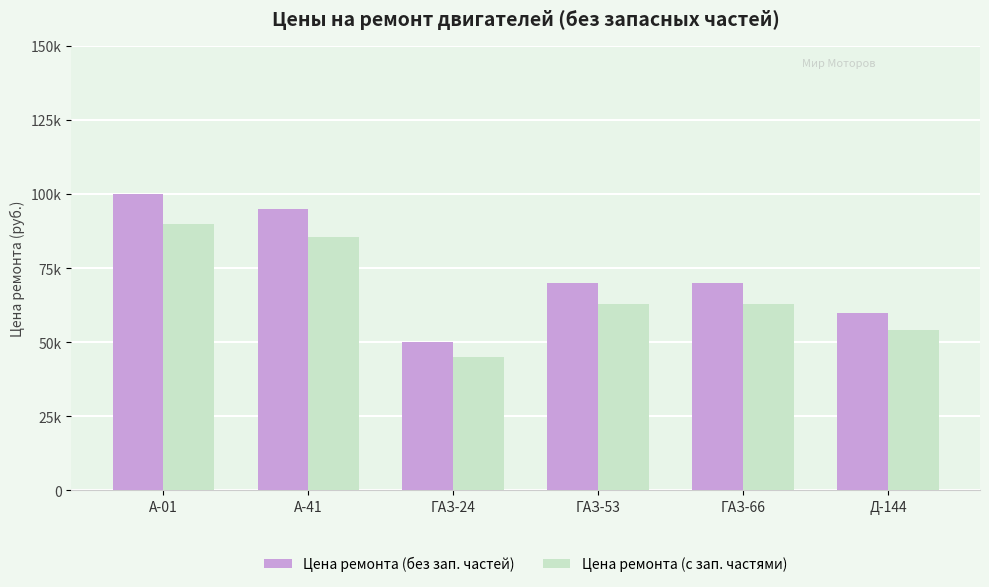

Does the chart contain stacked bars?

No